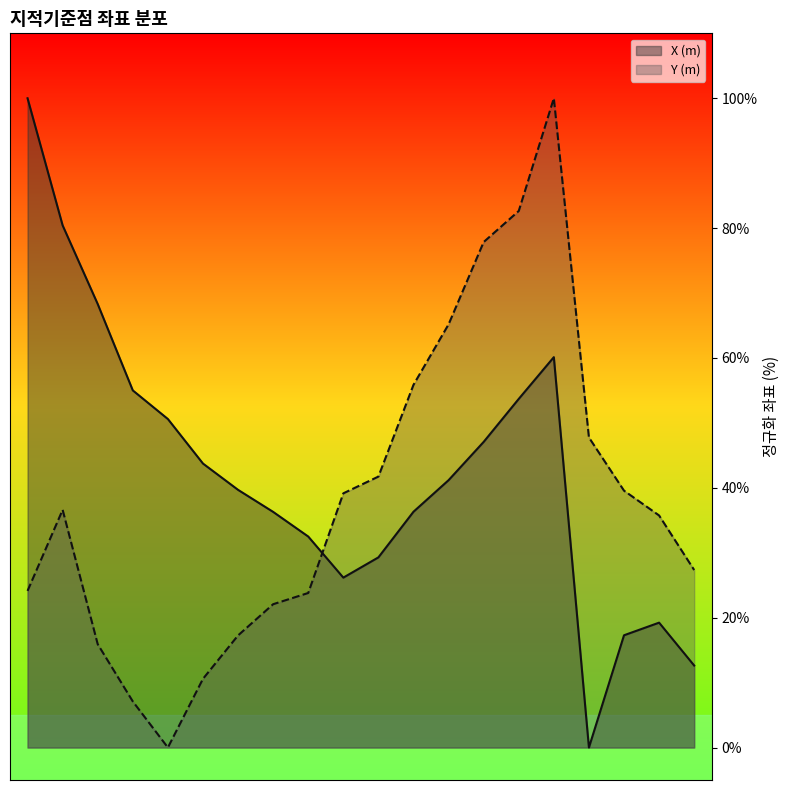

How many data points in X (m) are less than 41?

10